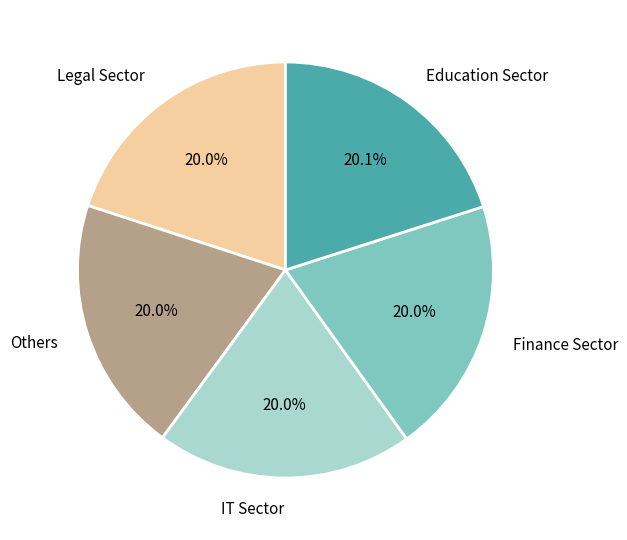

Is Legal Sector the majority of the pie?

No